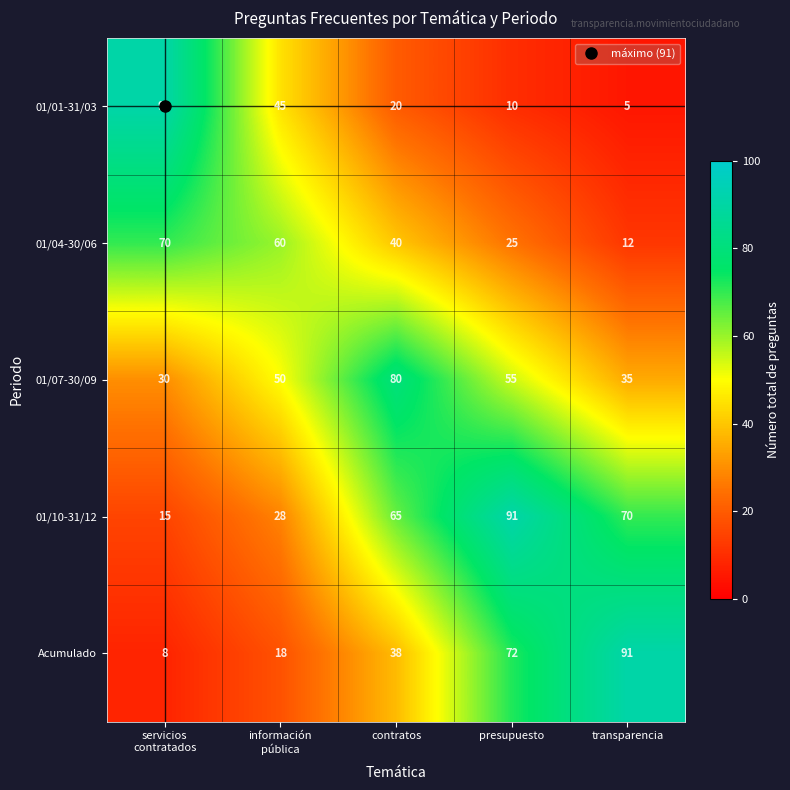

At which category does the chart reach its minimum across all series?

transparencia